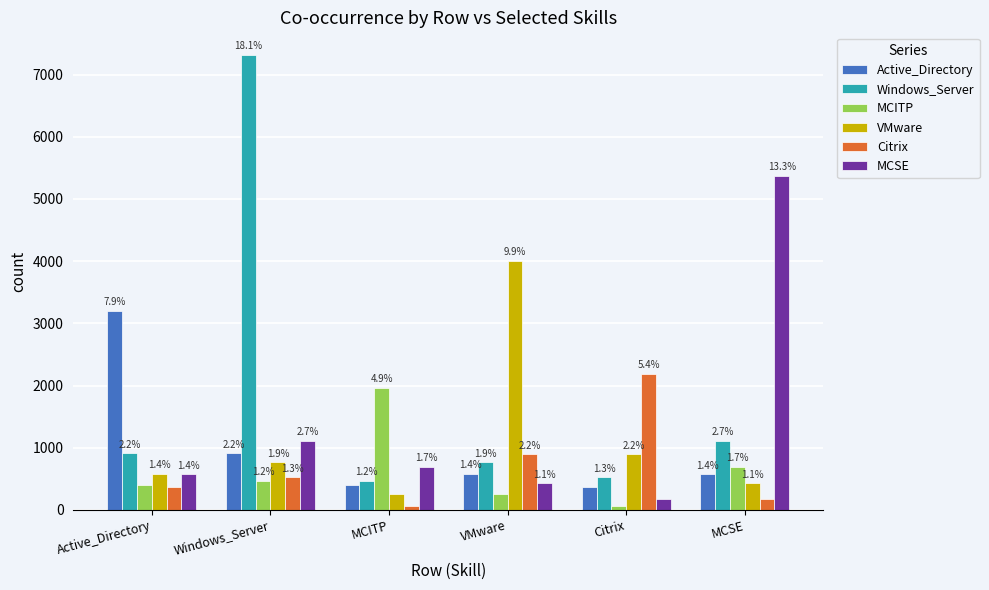

What is the sum of the VMware values at MCSE and Windows_Server?

1192